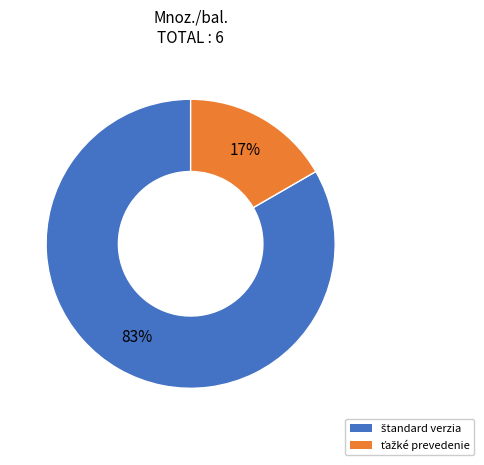

What is the largest slice in the pie chart?

štandard verzia